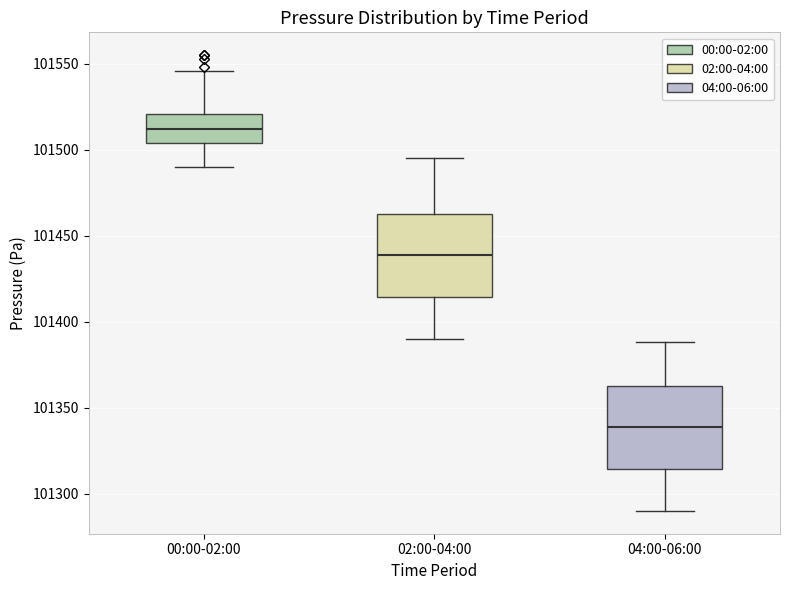

Which box's median line is the highest?

00:00-02:00